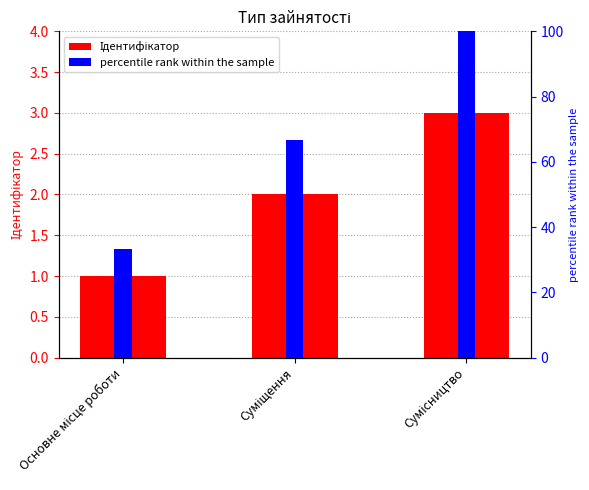

Does the chart contain stacked bars?

No